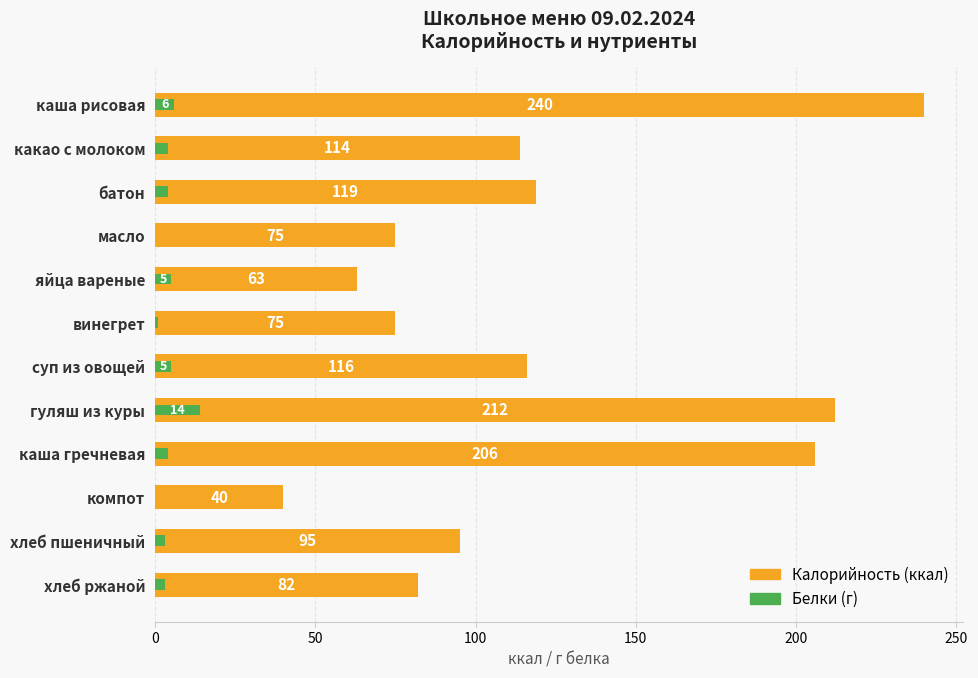

Reading left to right, extract all data points from this chart.

Калорийность: 240	114	119	75	63	75	116	212	206	40	95	82
Белки: 6	4	4	0	5	1	5	14	4	0	3	3